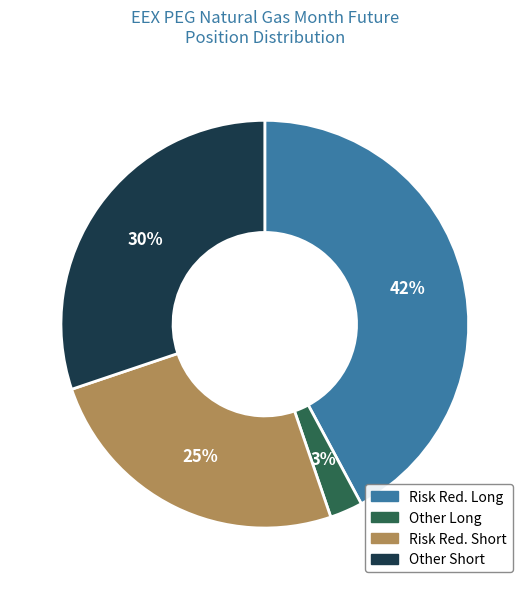

Which slice is the largest?

Risk Red. Long